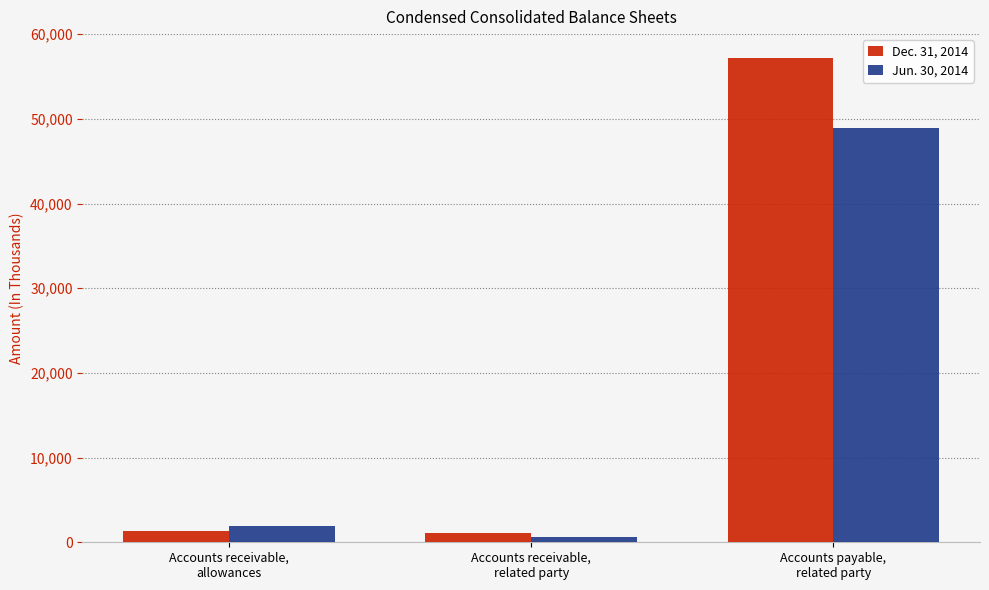

What are all the series names shown in the legend?

Dec. 31, 2014, Jun. 30, 2014